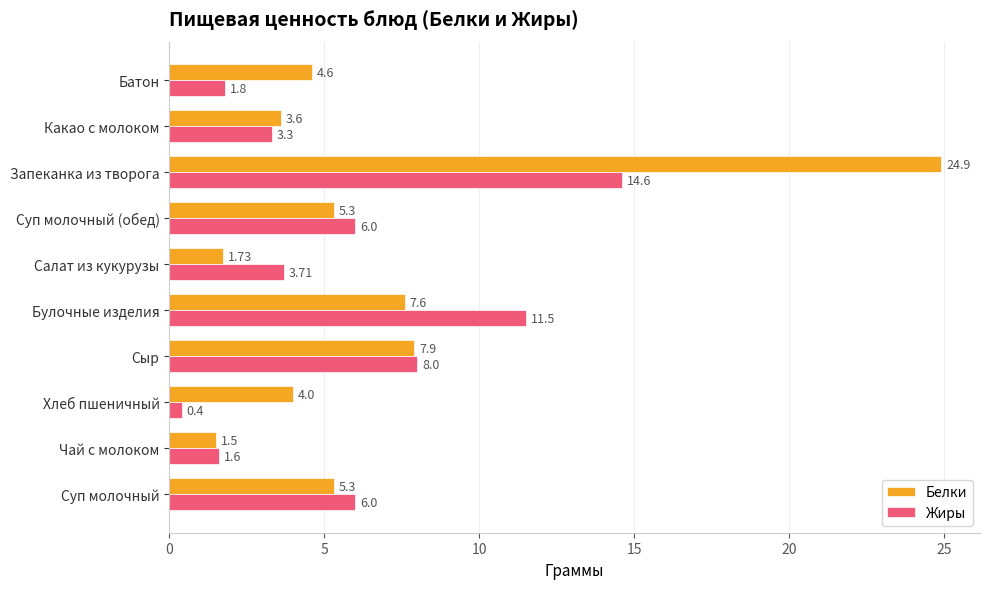

List the series in order of their overall mean, highest first.

Белки, Жиры